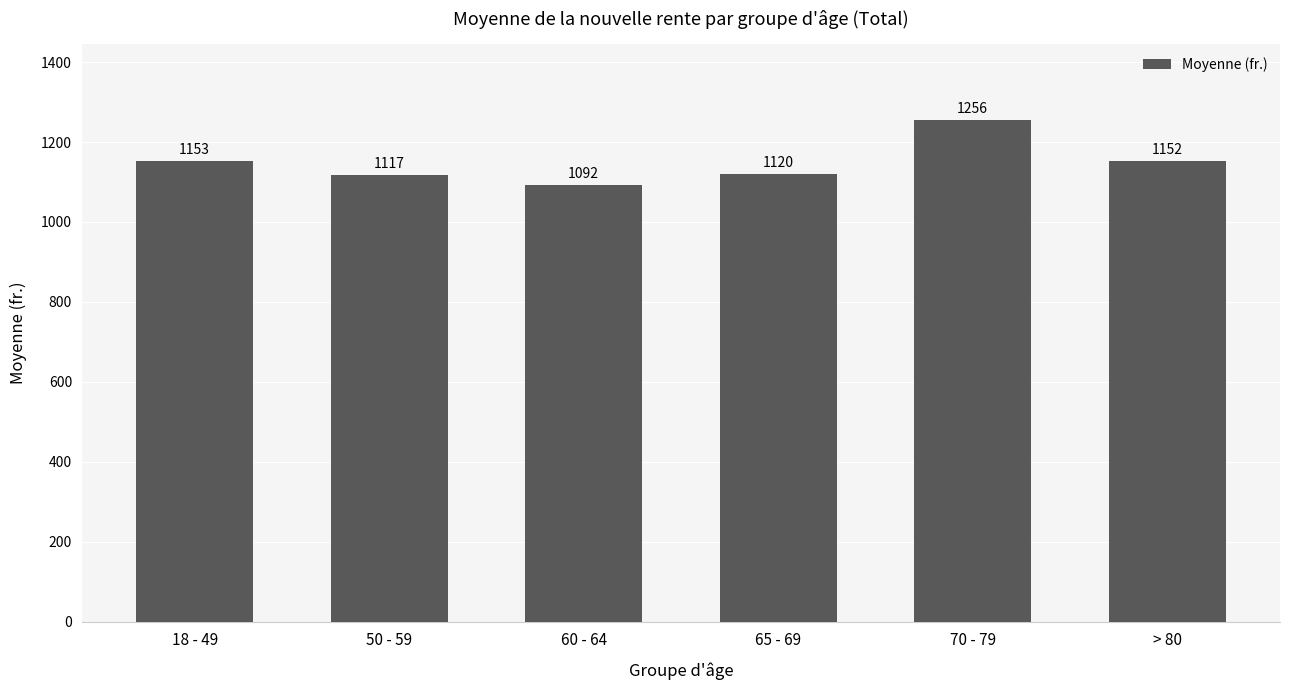

Rank the categories by value from highest to lowest.

70 - 79, 18 - 49, > 80, 65 - 69, 50 - 59, 60 - 64